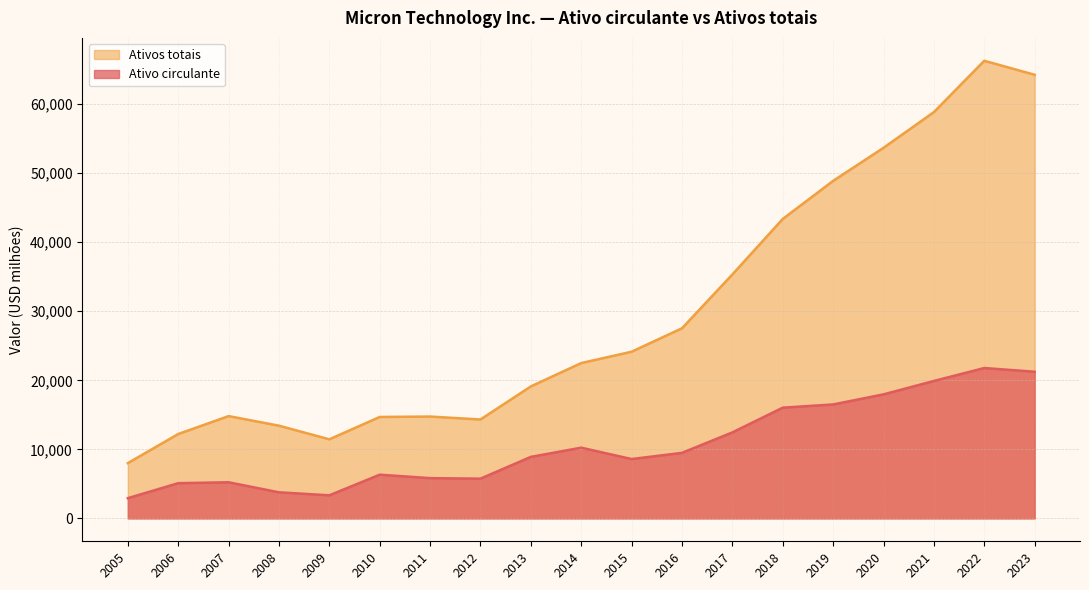

True or false: Ativos totais and Ativo circulante cross at least once.

False